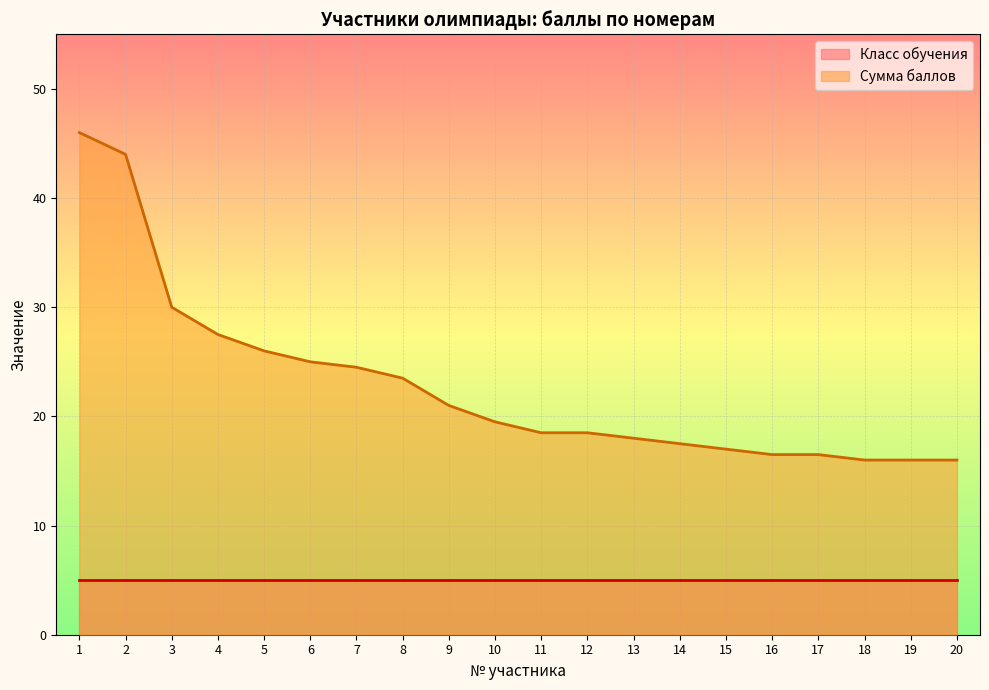

Reading left to right, list all the values displayed in this chart.

1=46.0	2=44.0	3=30.0	4=27.5	5=26.0	6=25.0	7=24.5	8=23.5	9=21.0	10=19.5	11=18.5	12=18.5	13=18.0	14=17.5	15=17.0	16=16.5	17=16.5	18=16.0	19=16.0	20=16.0